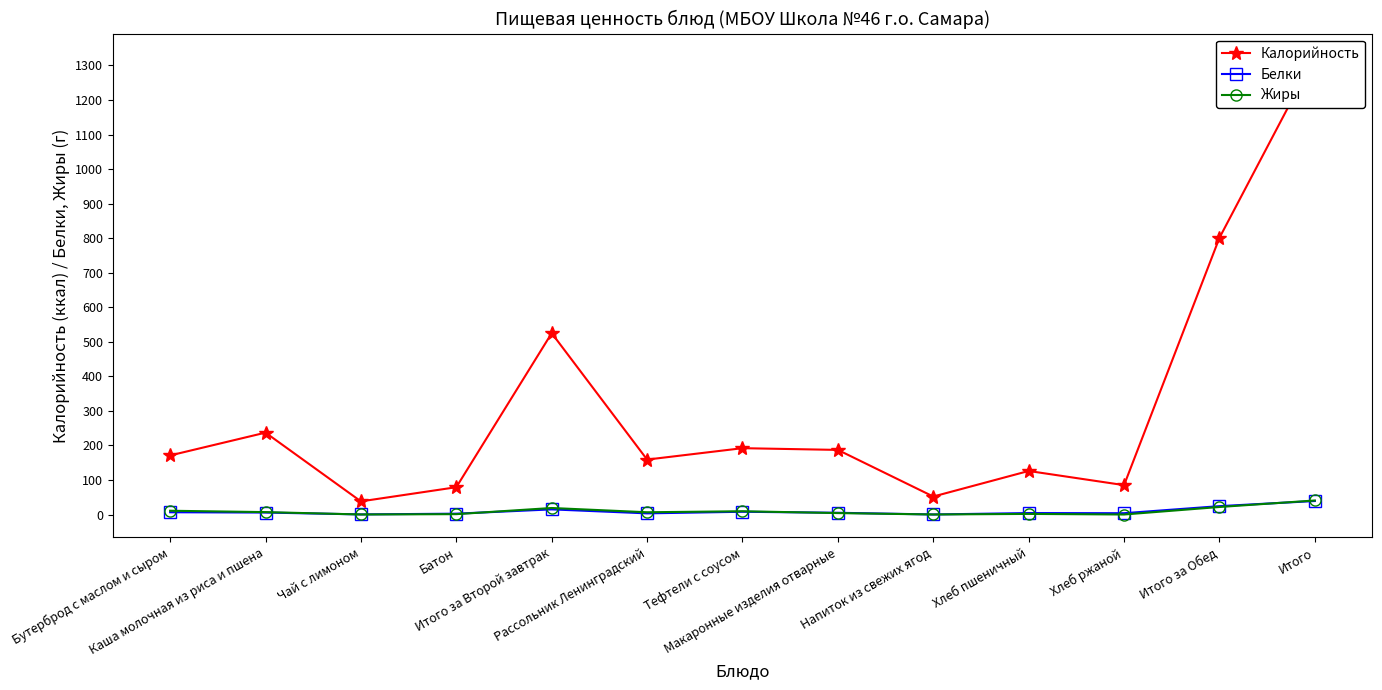

What is the maximum value for Калорийность?

1326.0